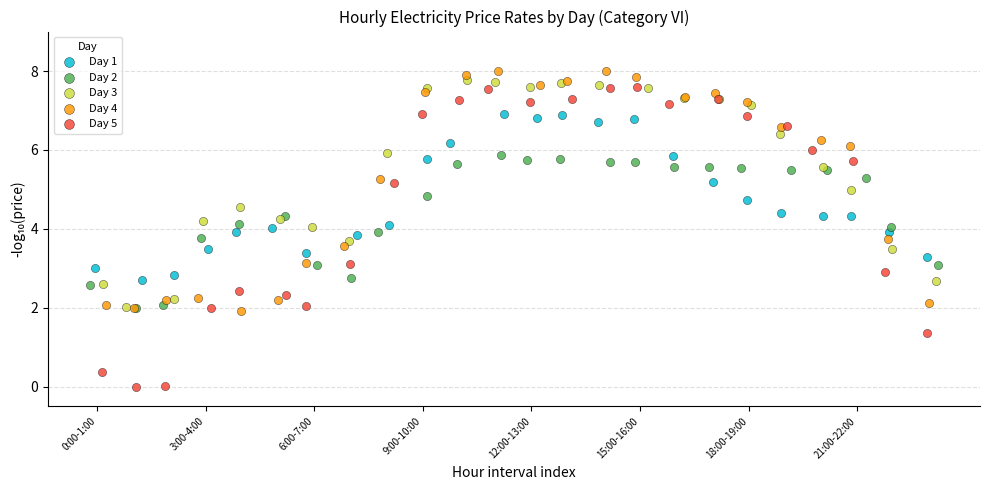

What are all the series names shown in the legend?

Day 1, Day 2, Day 3, Day 4, Day 5